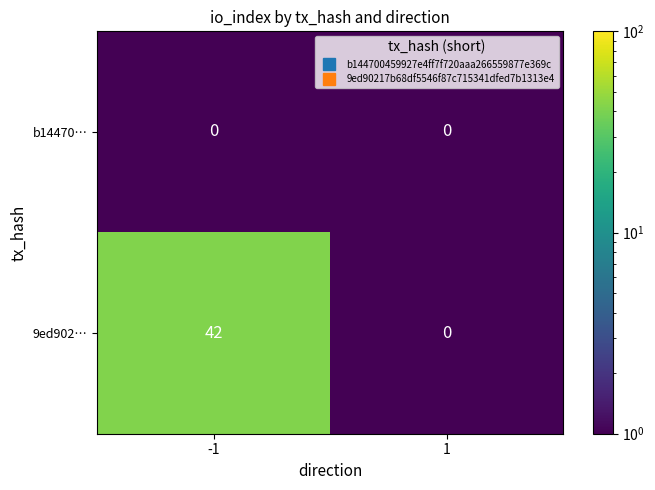

What is the spread (max minus min) of values at -1?

42